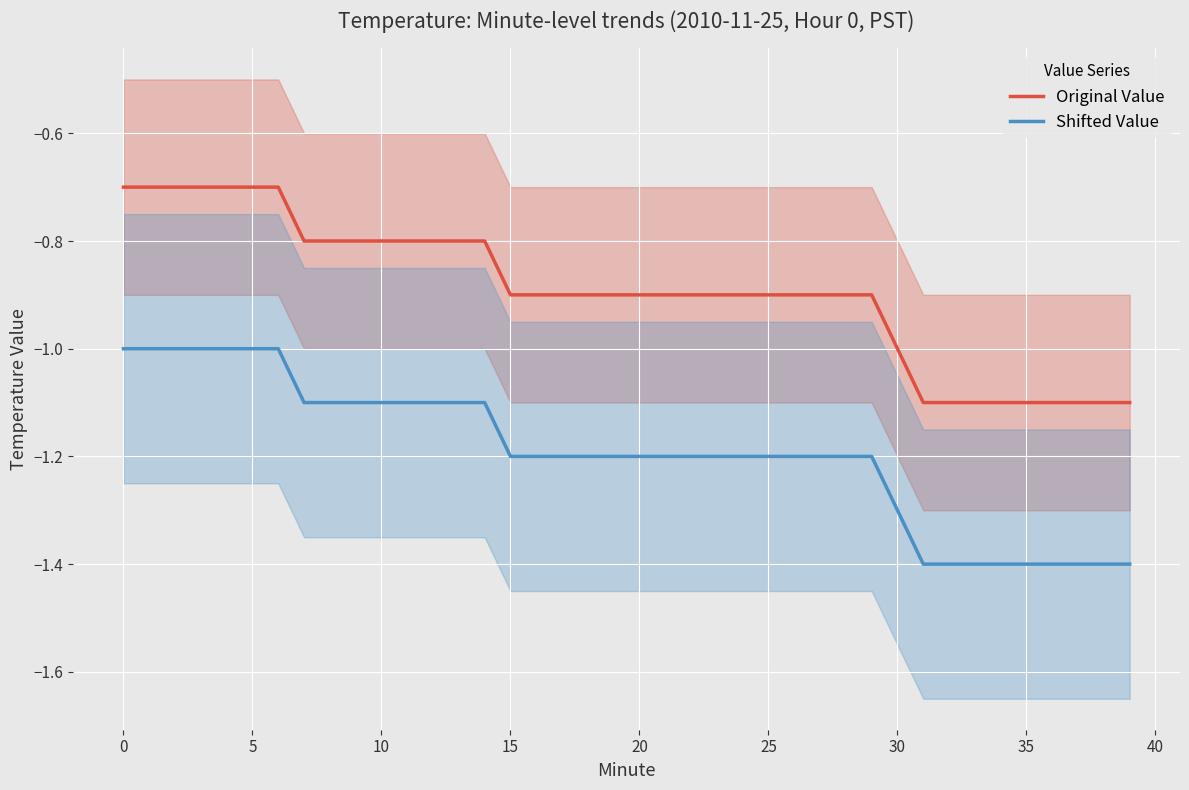

At 37, list the series in order from largest to smallest.

Original Value, Shifted Value